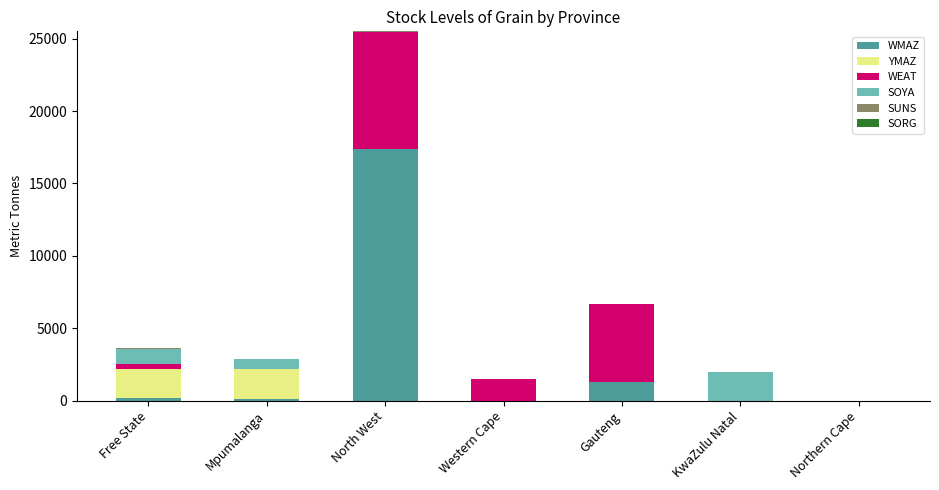

At which category is the sum across all series the highest?

North West